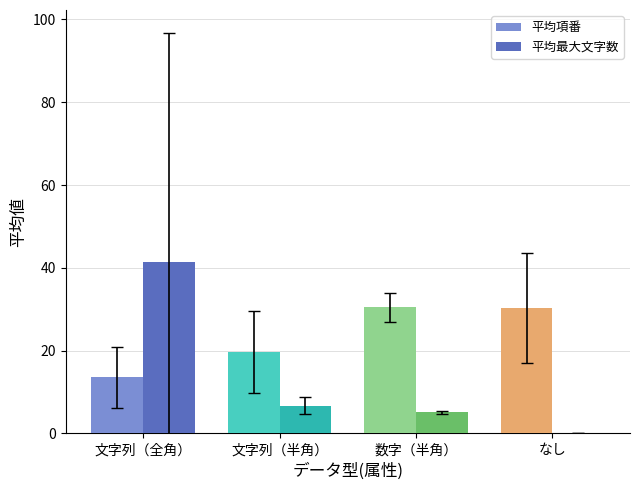

What is the sum of the 平均項番 values at なし and 文字列（半角）?

50.0